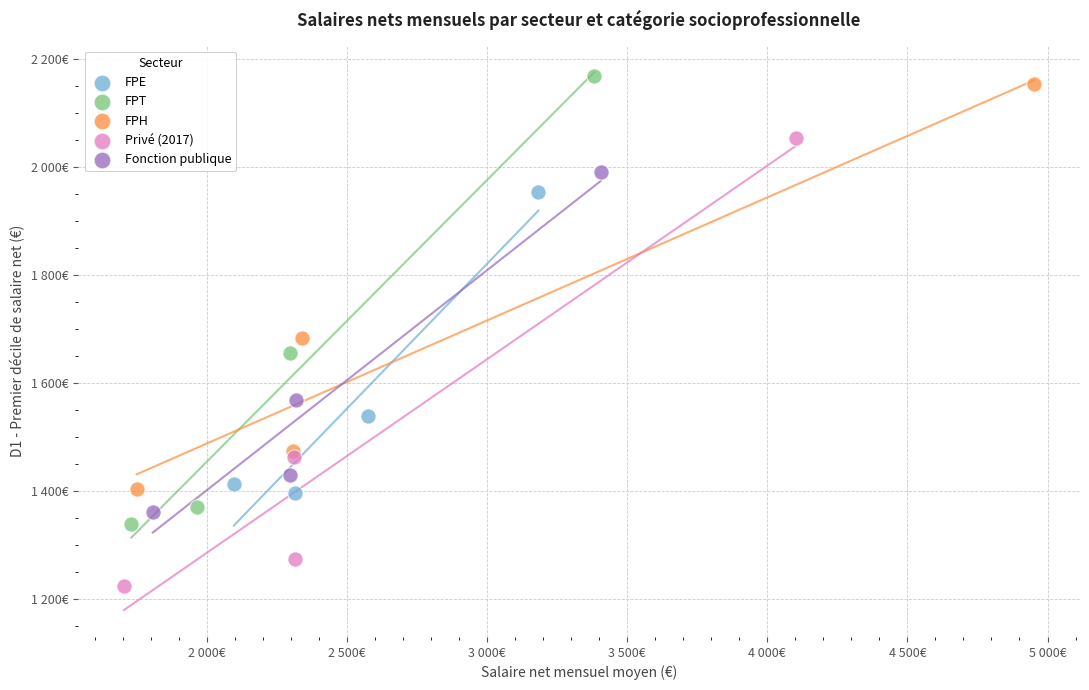

What are all the series names shown in the legend?

FPE, FPT, FPH, Privé (2017), Fonction publique